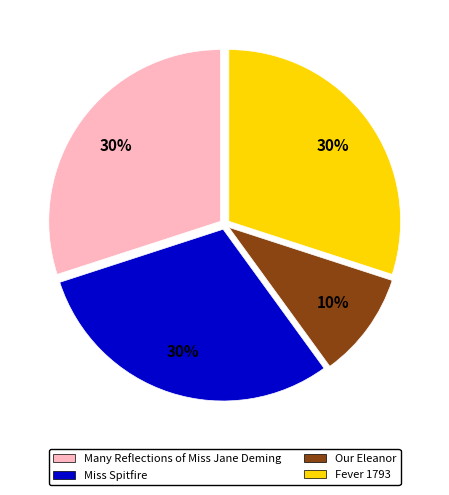

To the nearest percent, what portion does Many Reflections of Miss Jane Deming represent?

30%